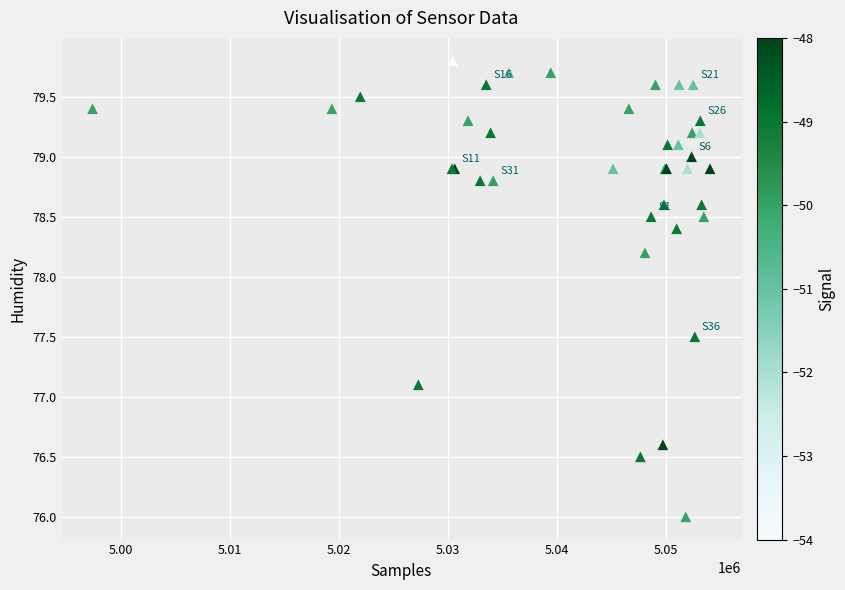

What Y value in the scatter plot is closest to 77?

77.1